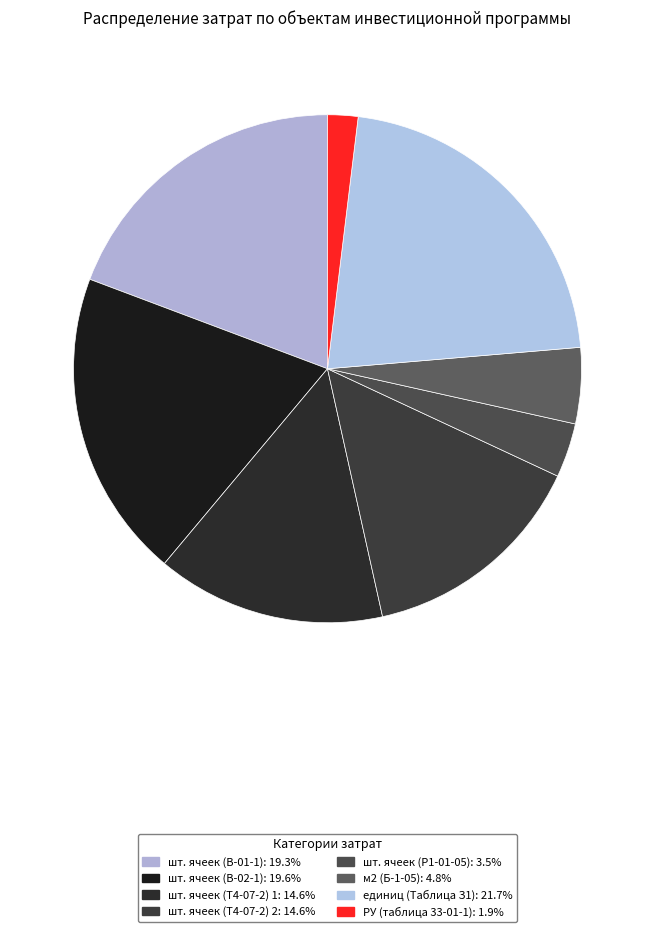

Is it true that РУ (таблица 33-01-1) is 12% of the pie?

False